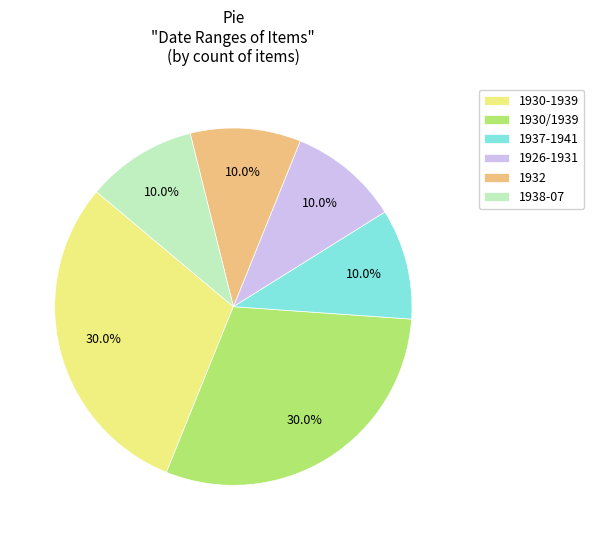

Is there any slice that represents more than half of the pie?

No